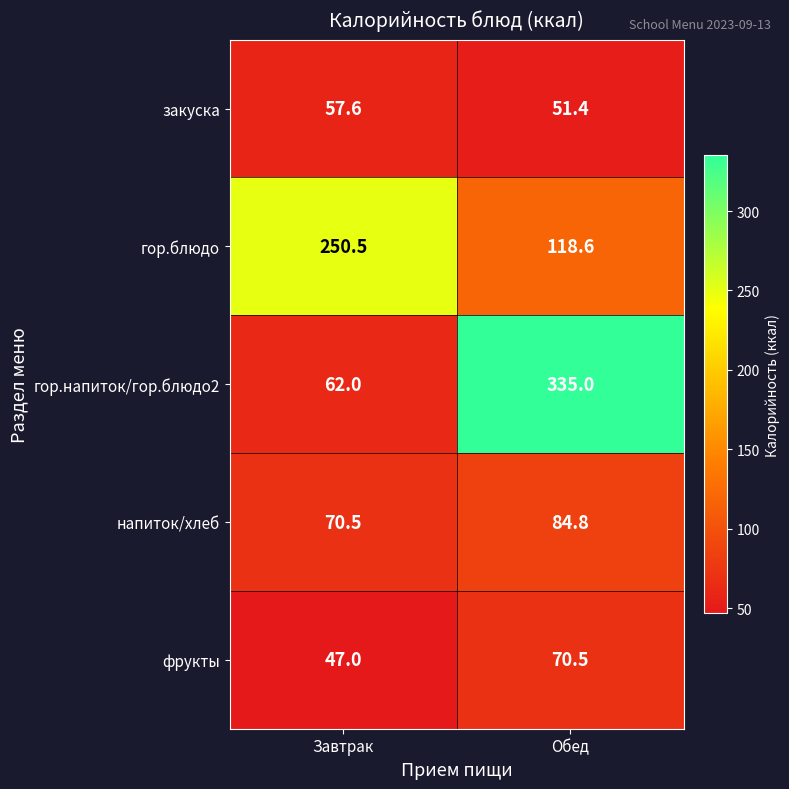

Reading left to right, extract all data points from this chart.

закуска: 57.6	51.4
гор.блюдо: 250.5	118.6
гор.напиток/гор.блюдо2: 62.0	335.0
напиток/хлеб: 70.5	84.8
фрукты: 47.0	70.5